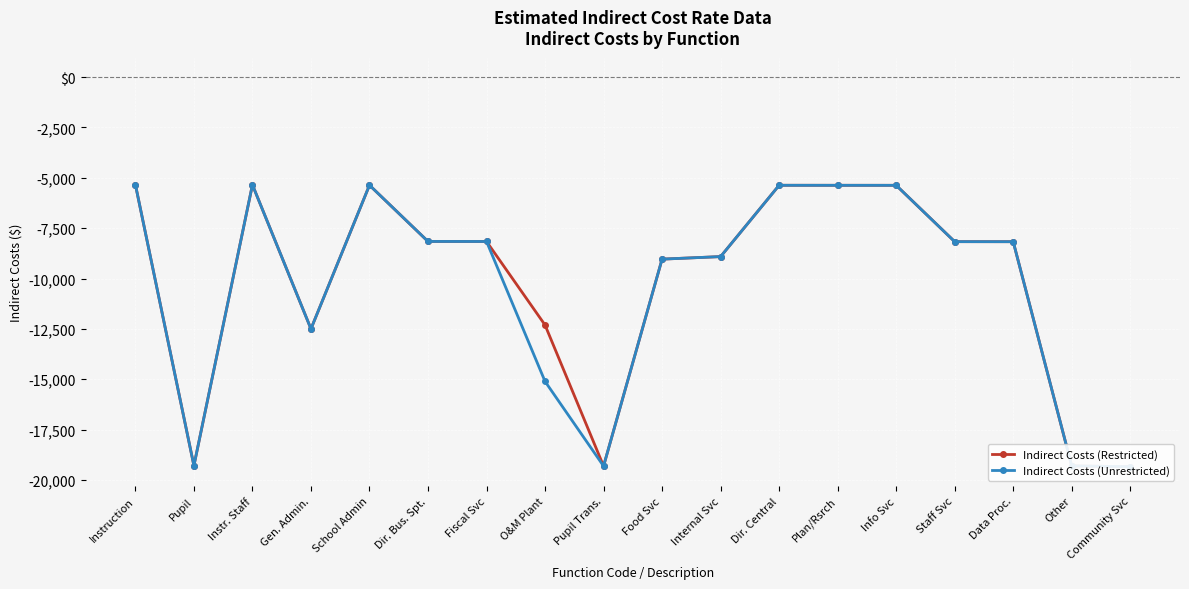

Where does the Indirect Costs (Unrestricted) series first go above -8170?

Instruction